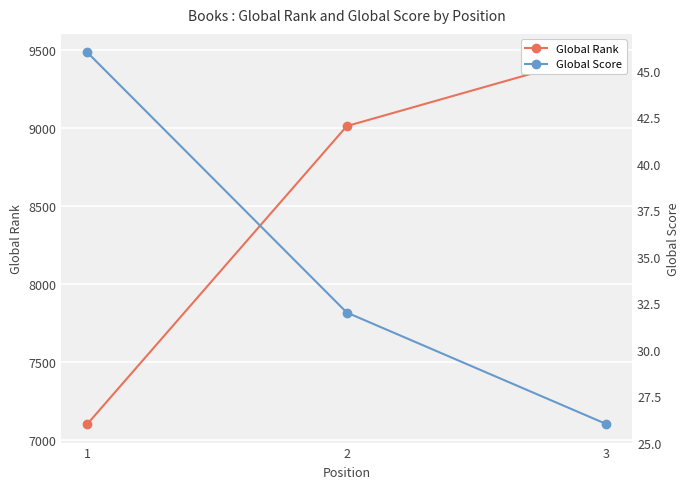

How many data points in Global Rank are above 9010?

1